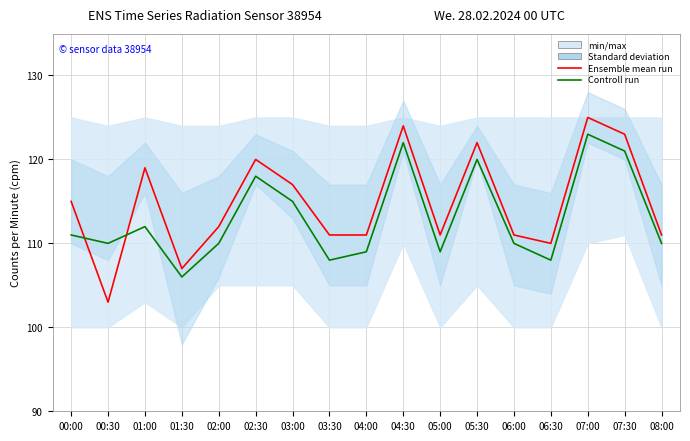

At which category is the sum across all series the highest?

07:00